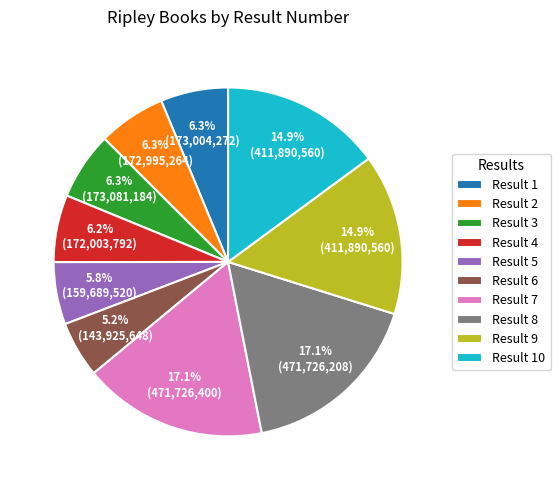

How many segments does this pie chart have?

10